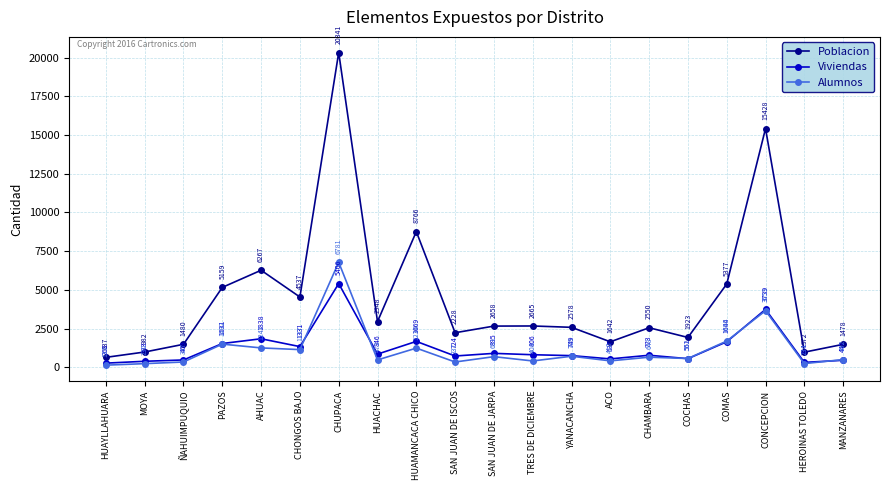

At how many categories does at least one series exceed 19315?

1